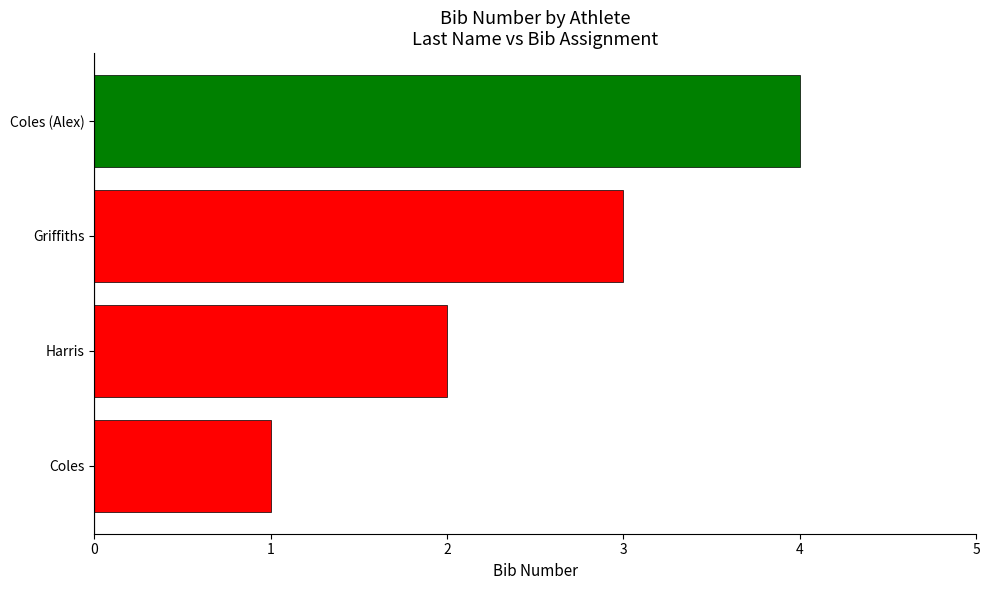

Is it true that the value at Griffiths is 1?

False